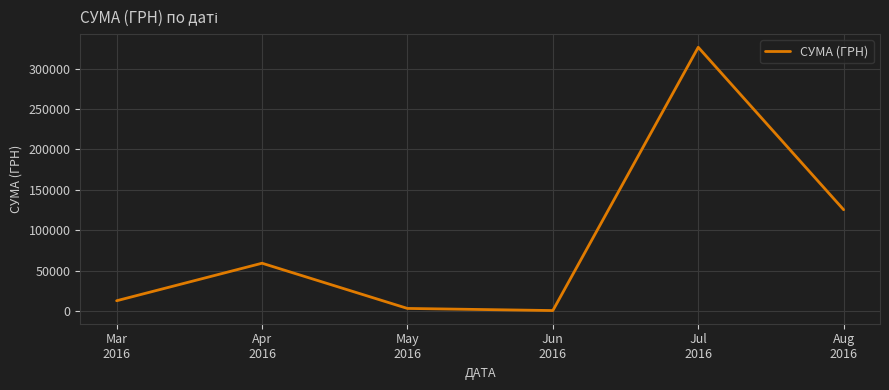

True or false: there are more than 1 points higher than both neighbors.

True